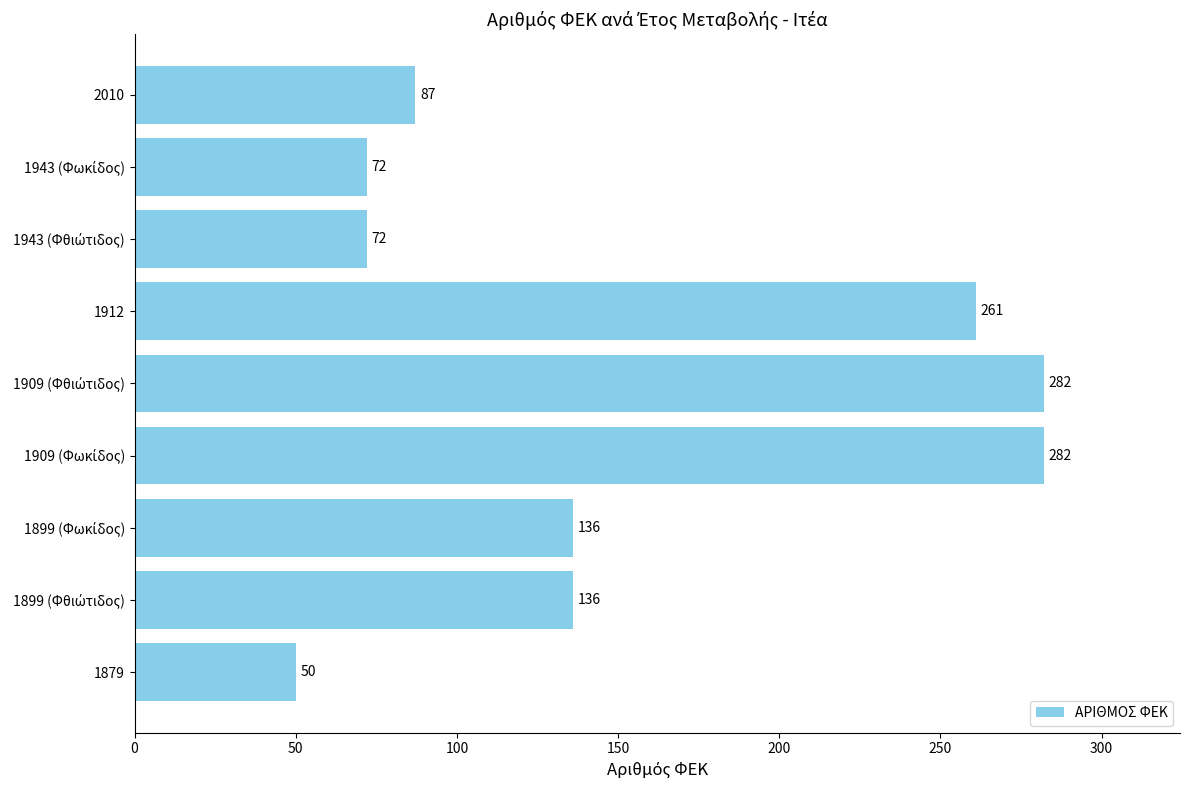

Reading bottom to top, what are all the values shown in this chart?

50	136	136	282	282	261	72	72	87